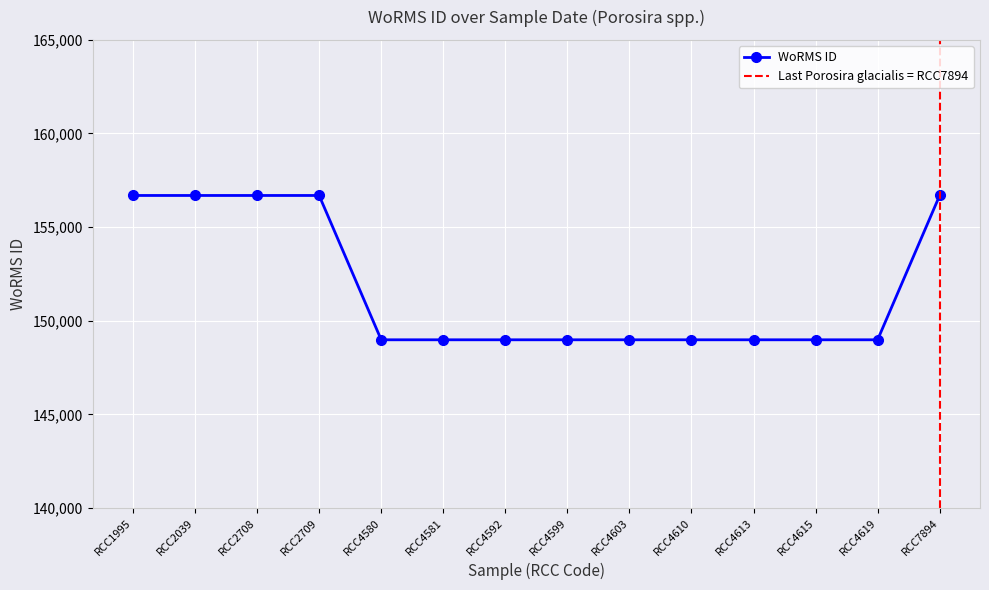

What is the value of the WoRMS ID point at the 1st from the left?

156689